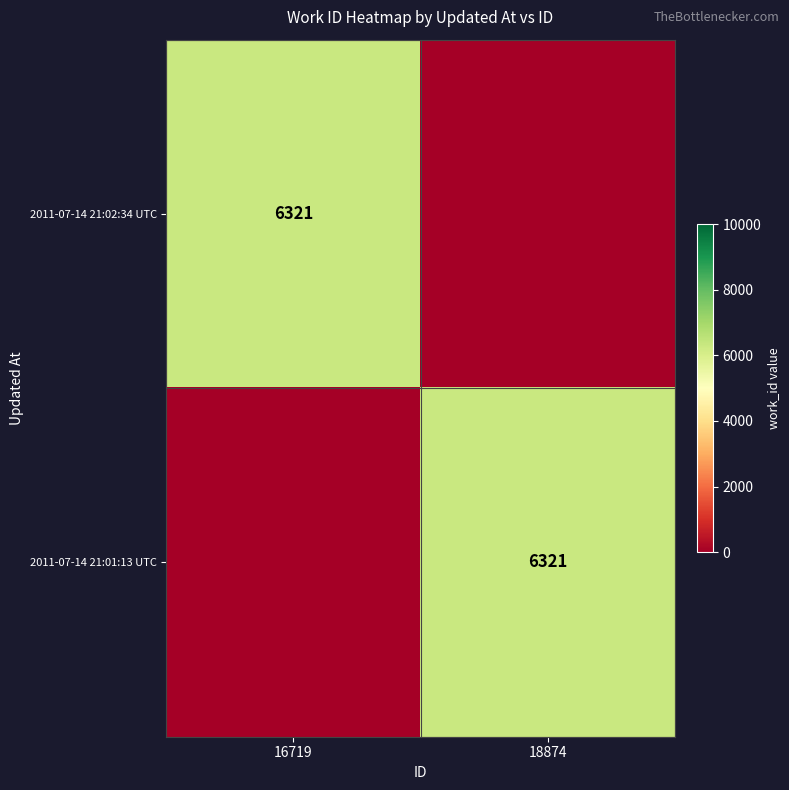

The 2011-07-14 21:02:34 UTC series shows 6321 at 16719. True or false?

True